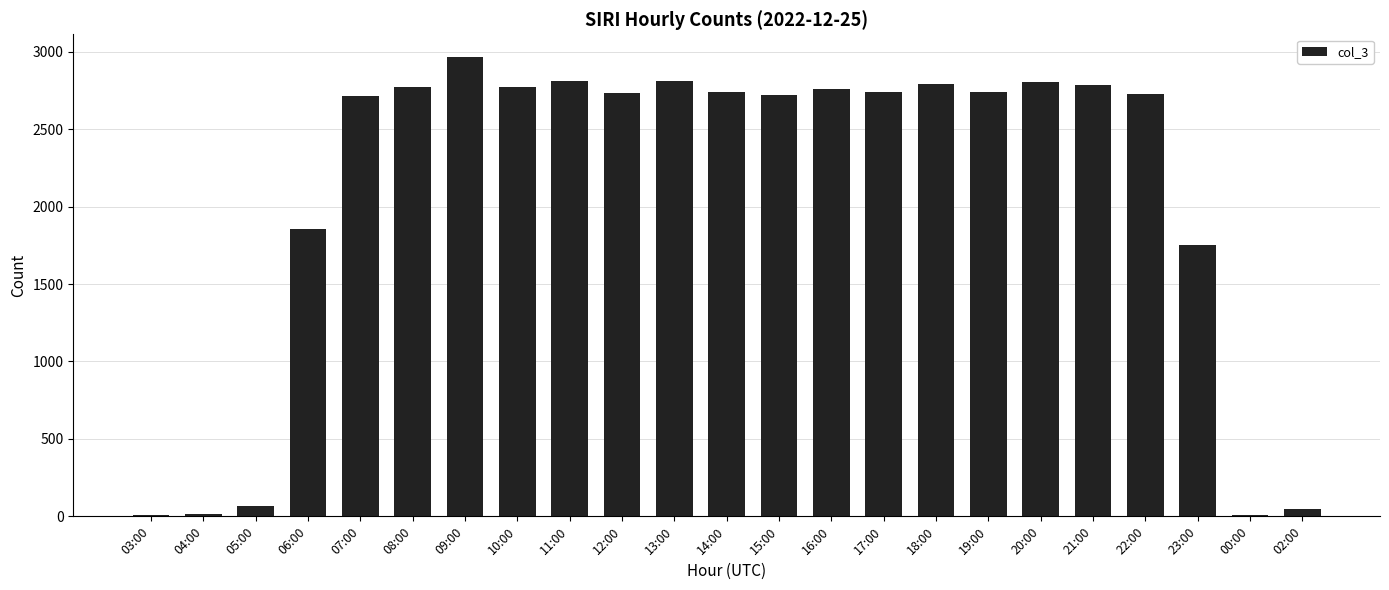

The chart shows a value of 1834 at 22:00. True or false?

False